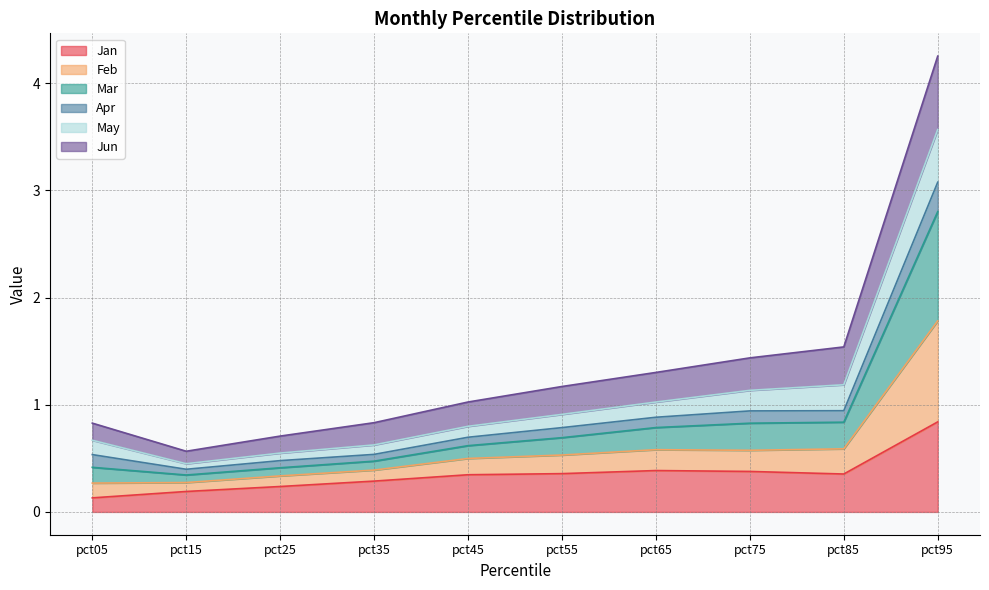

The value of Jan at pct85 is 0.4. True or false?

True